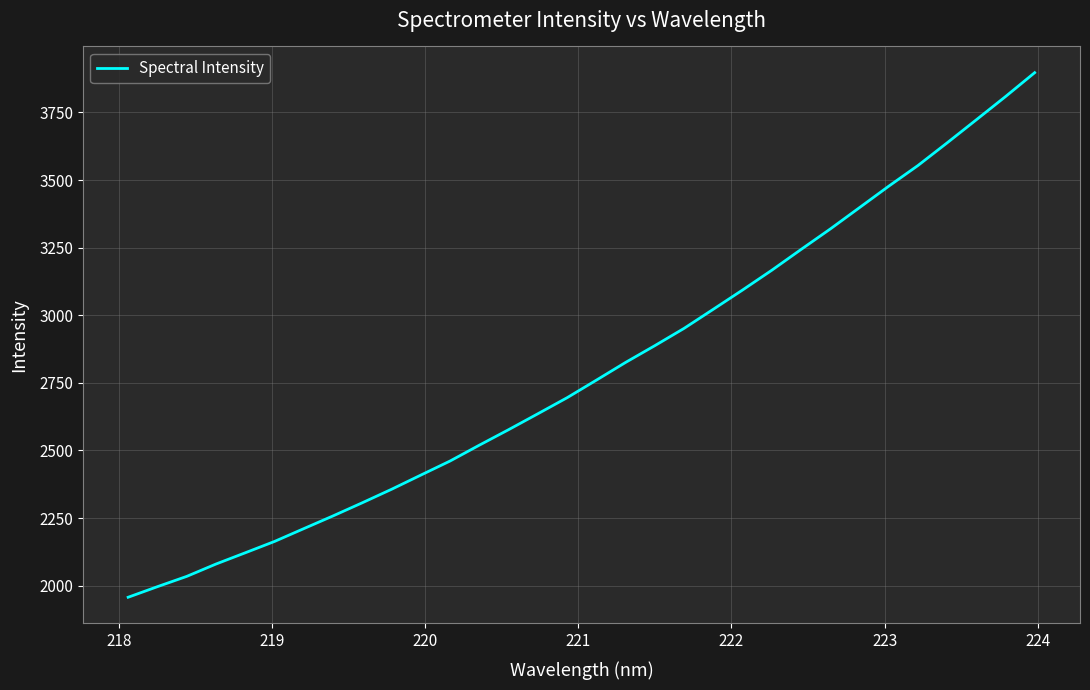

Does the chart have visible grid lines?

Yes